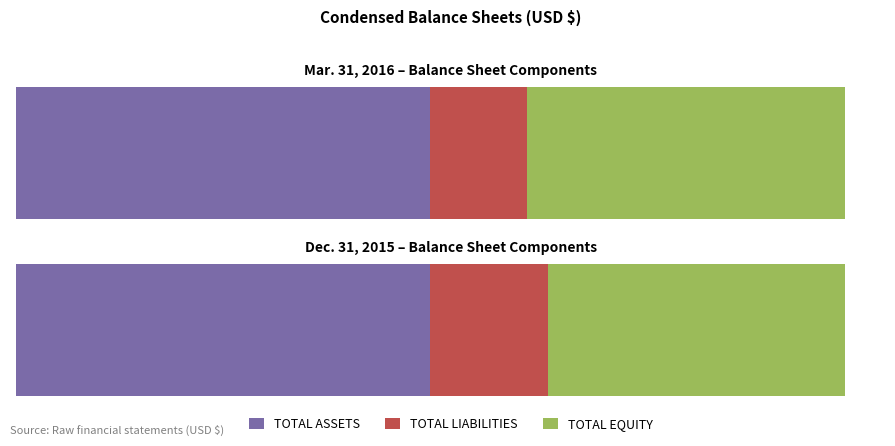

What is the difference between the Mar. 31, 2016 values at TOTAL LIABILITIES and TOTAL EQUITY?

91472